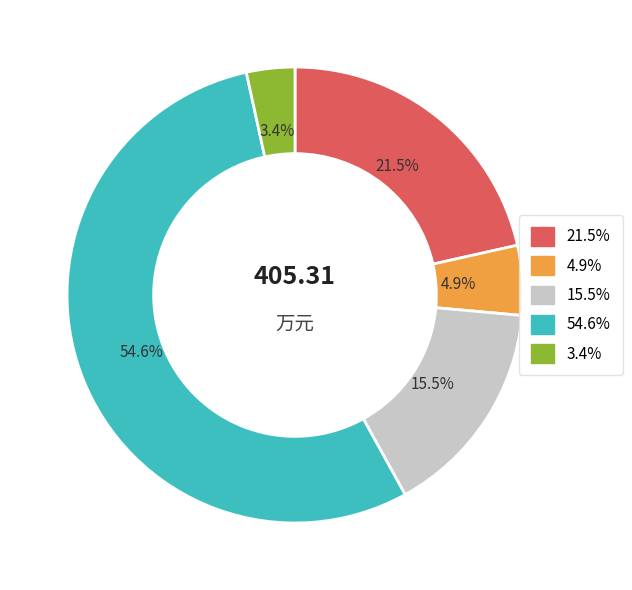

Is there a majority slice in this chart?

Yes